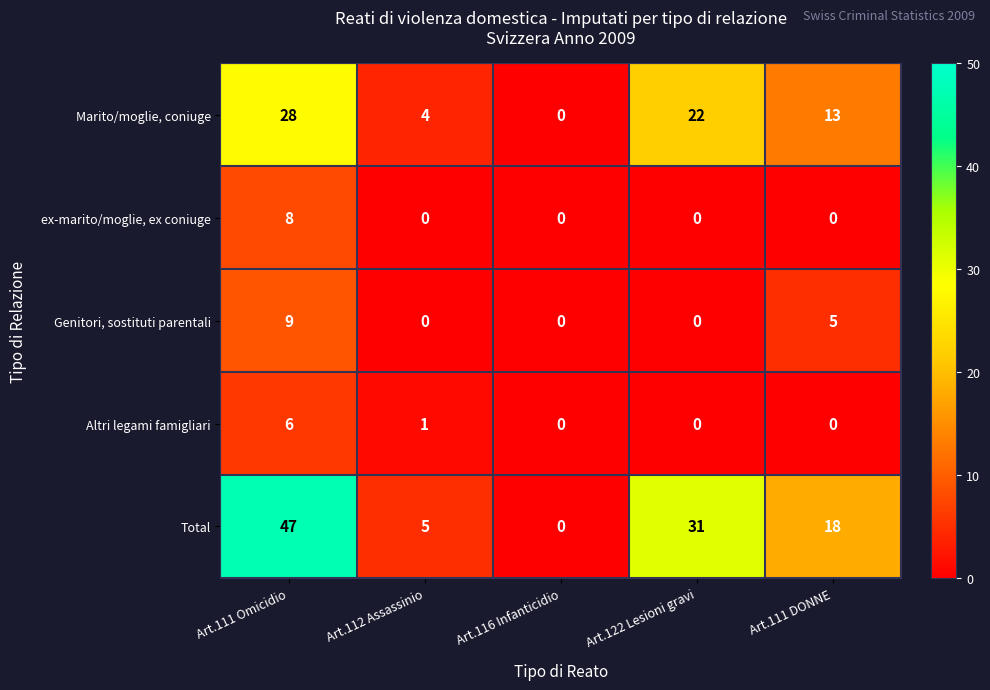

What is the difference between the highest and lowest values at Art.112 Assassinio?

5